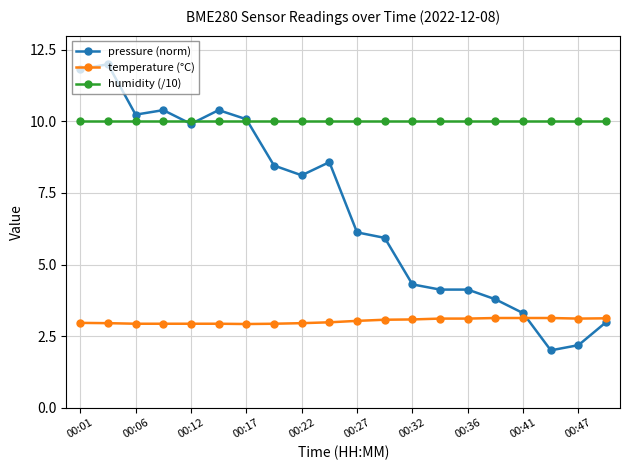

What is the value of the pressure (norm) point at the 13th from the left?

4.3